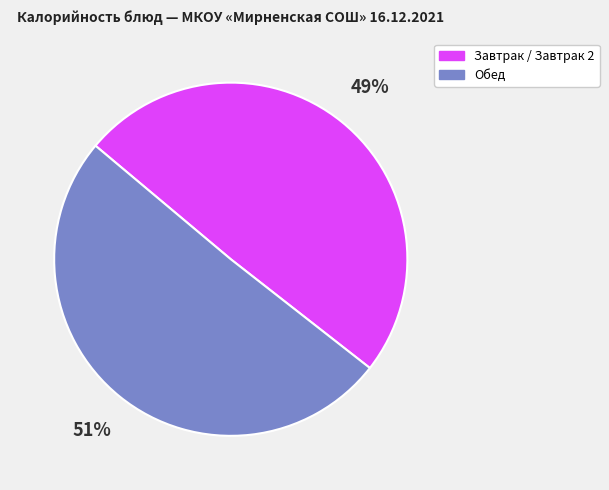

Count the number of slices in the pie.

2